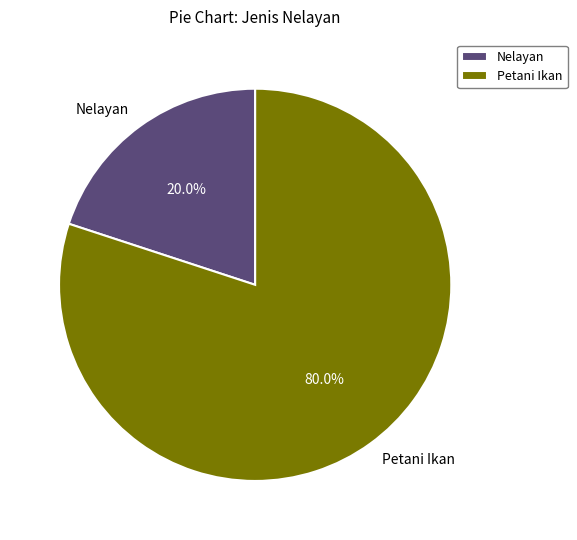

Is there any slice that represents more than half of the pie?

Yes